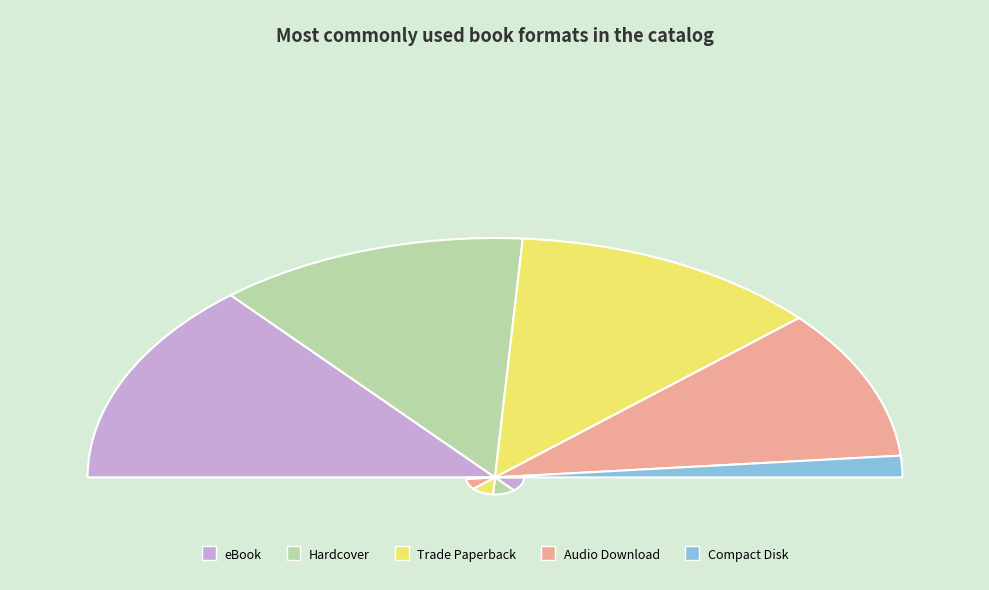

Is there a majority slice in this chart?

No